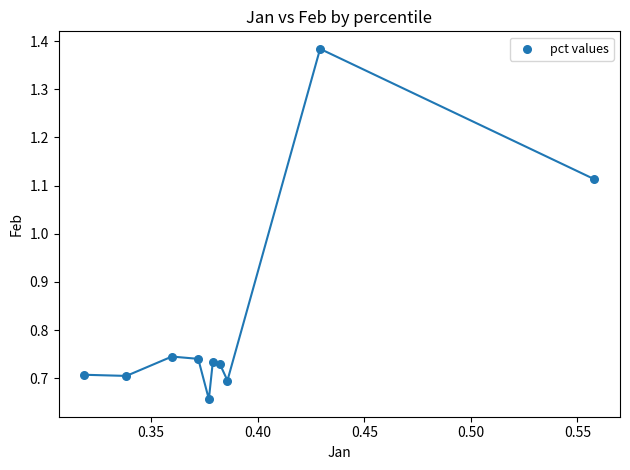

What is the average Y value?

0.8